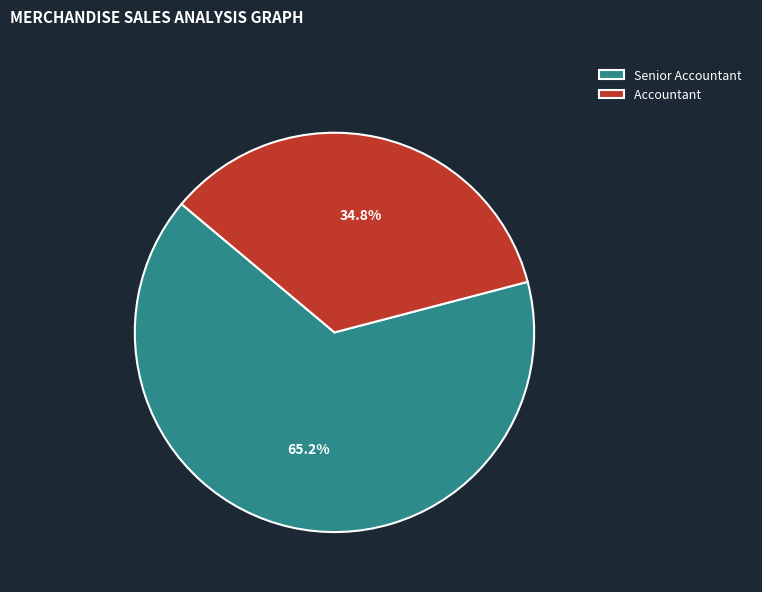

Combined, what portion of the pie is Senior Accountant and Accountant?

100.0%